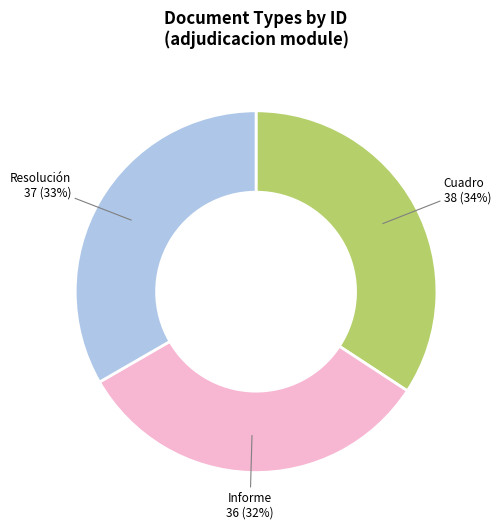

To the nearest percent, what is the difference between the largest and smallest slice percentages?

2%